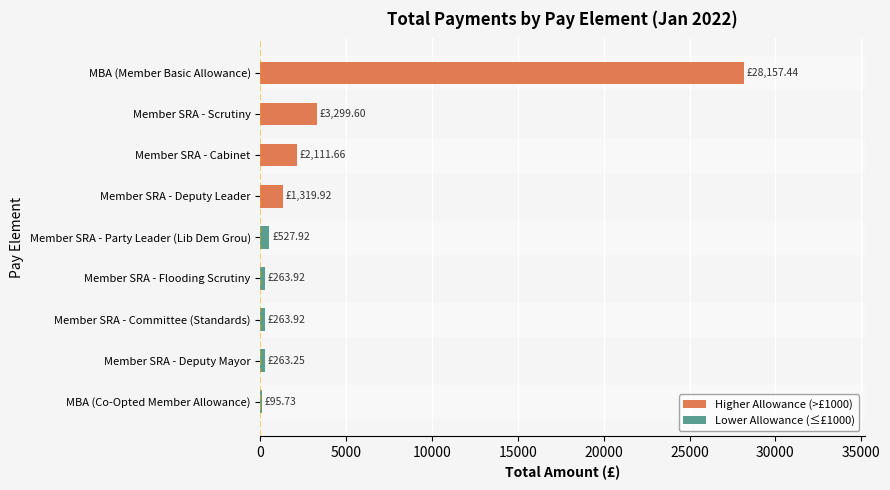

Between Member SRA - Cabinet and Member SRA - Flooding Scrutiny, which is larger?

Member SRA - Cabinet